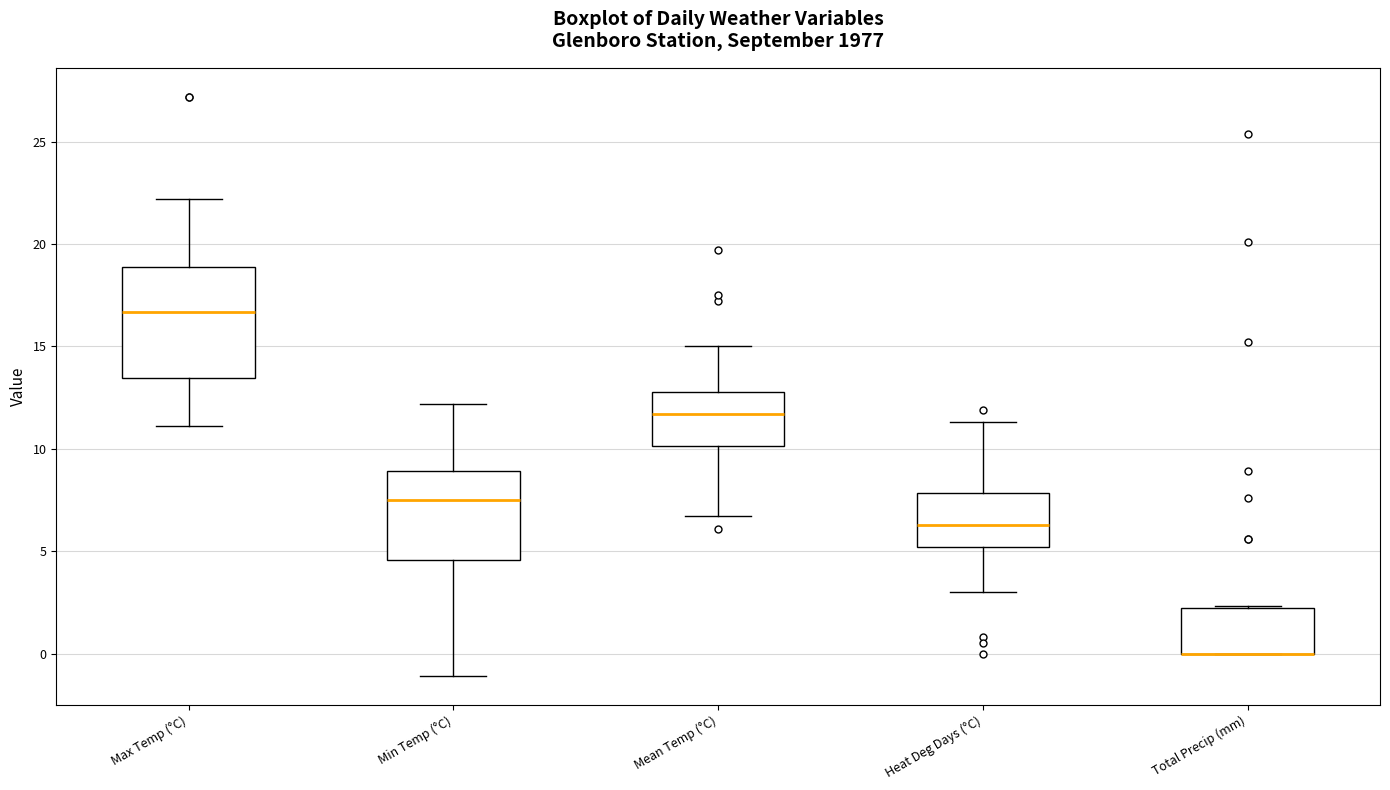

Reading left to right, transcribe this box plot: for each box, give where its median line is, the range the box spans, and where its two whiskers end, as read against the y-axis. The values are not printed on the chart, so give them approximately, as read against the axis.

Max Temp (°C): median 16.5, box 13.5 to 19.0, whiskers 11.0 to 22.0
Min Temp (°C): median 7.5, box 4.5 to 9.0, whiskers -1.0 to 12.0
Mean Temp (°C): median 11.5, box 10.0 to 13.0, whiskers 6.5 to 15.0
Heat Deg Days (°C): median 6.5, box 5.0 to 8.0, whiskers 3.0 to 11.5
Total Precip (mm): median 0.0 (drawn on the box's lower edge), box 0.0 to 2.0, whiskers 0.0 to 2.5